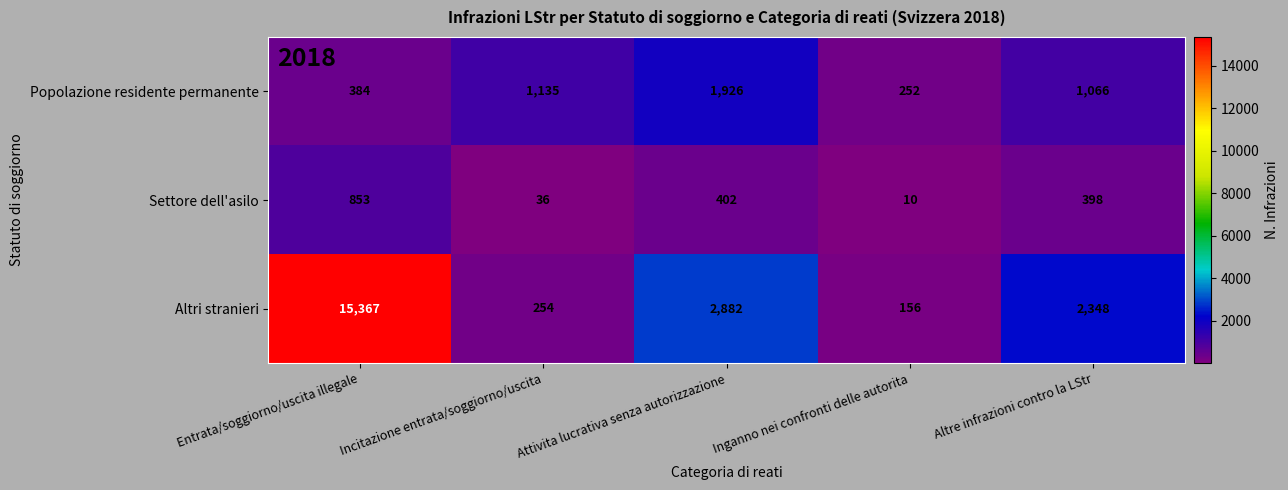

What is the difference between the highest and lowest values at Altre infrazioni contro la LStr?

1950